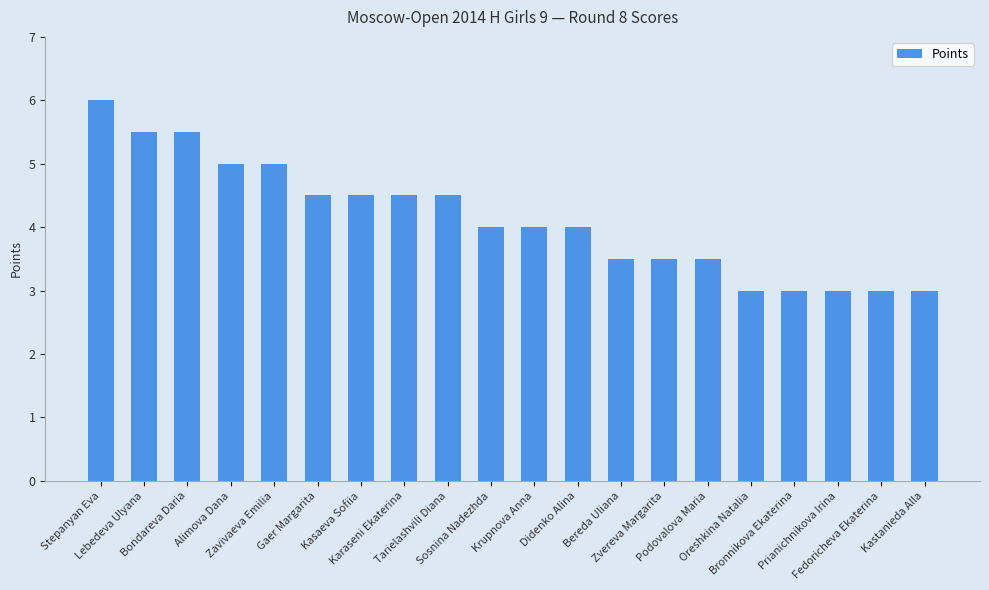

What is the sum of all values?

82.5